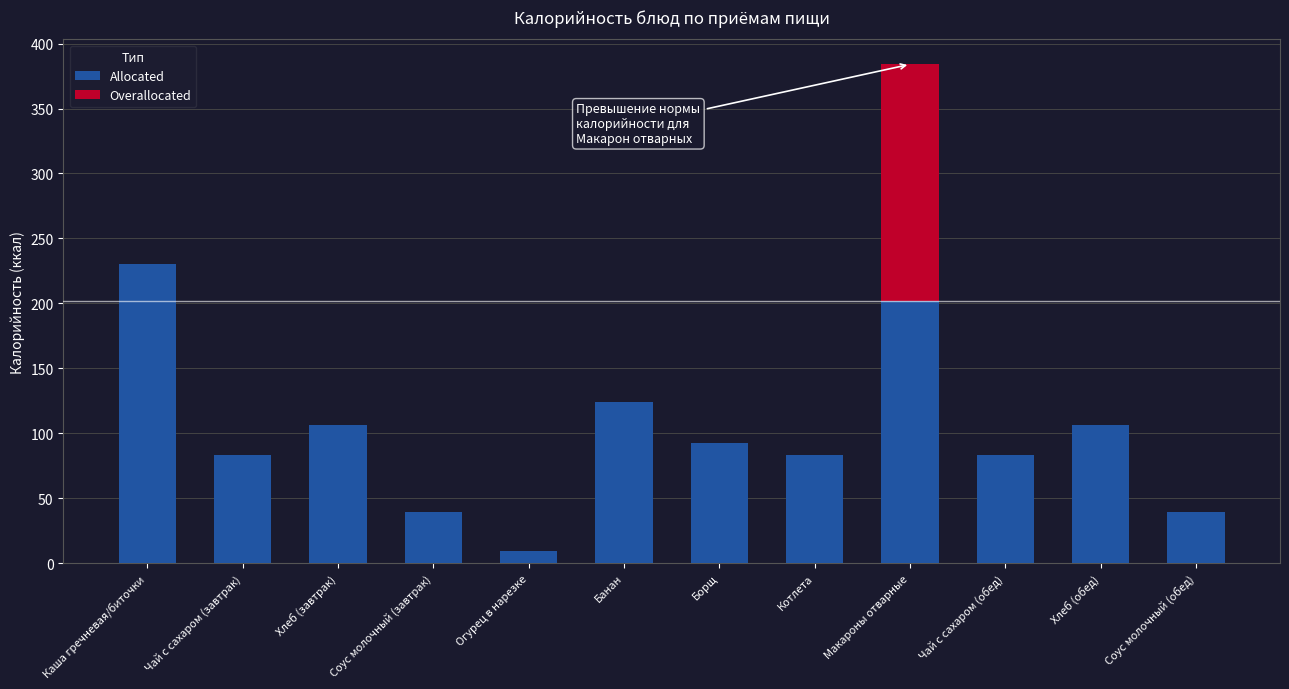

True or false: Allocated has a value of 63.7 at Соус молочный (завтрак).

False